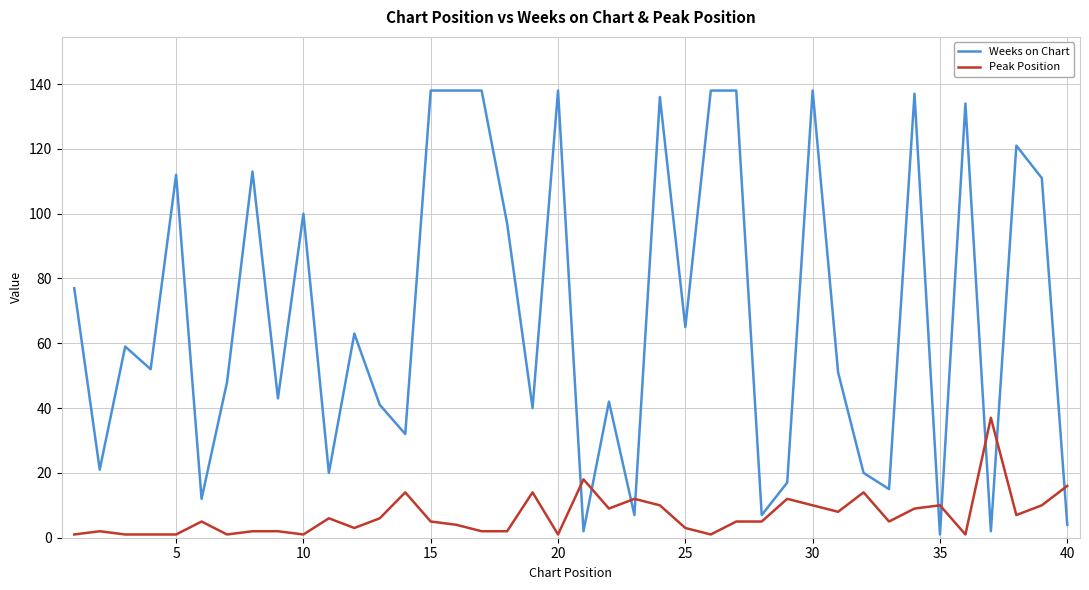

What is the smallest value displayed?

1